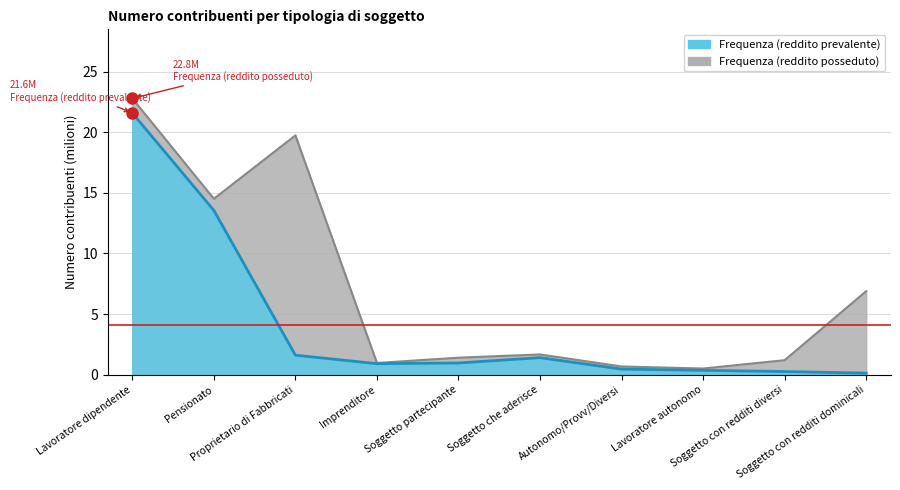

Rank the series by their average value, from lowest to highest.

Frequenza (reddito prevalente), Frequenza (reddito posseduto)